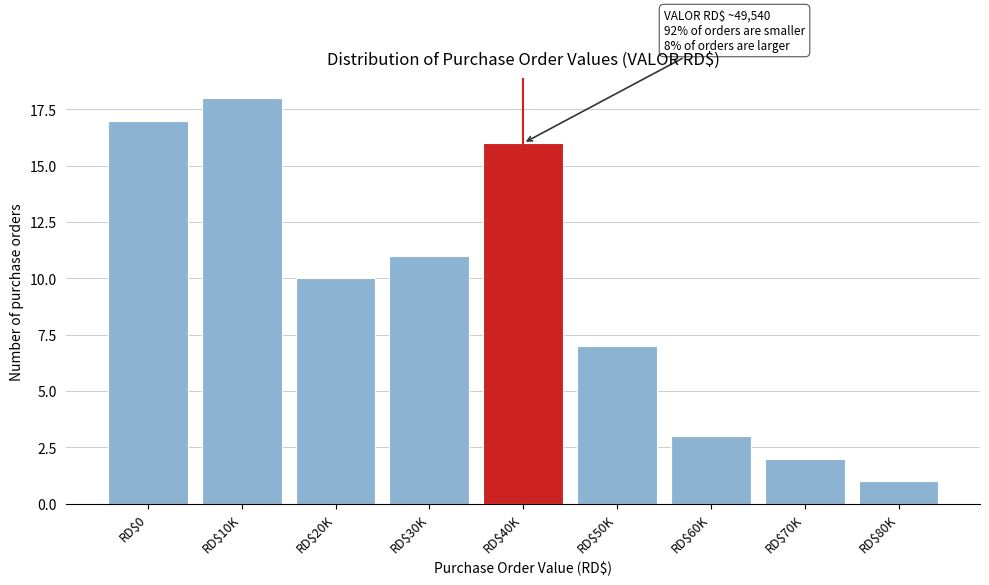

Reading left to right, extract all data points from this chart.

17	18	10	11	16	7	3	2	1